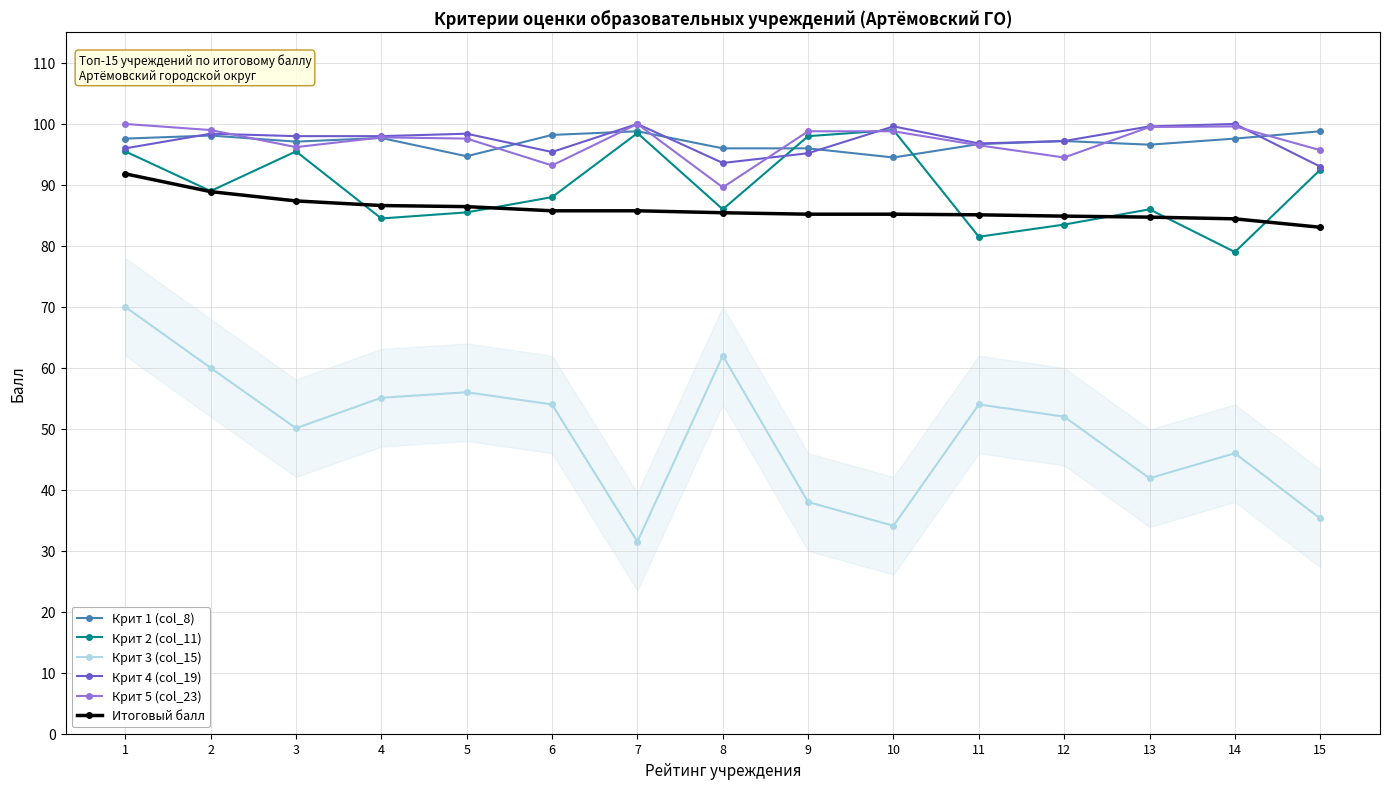

Where does the Крит 1 (col_8) series first go above 97?

1